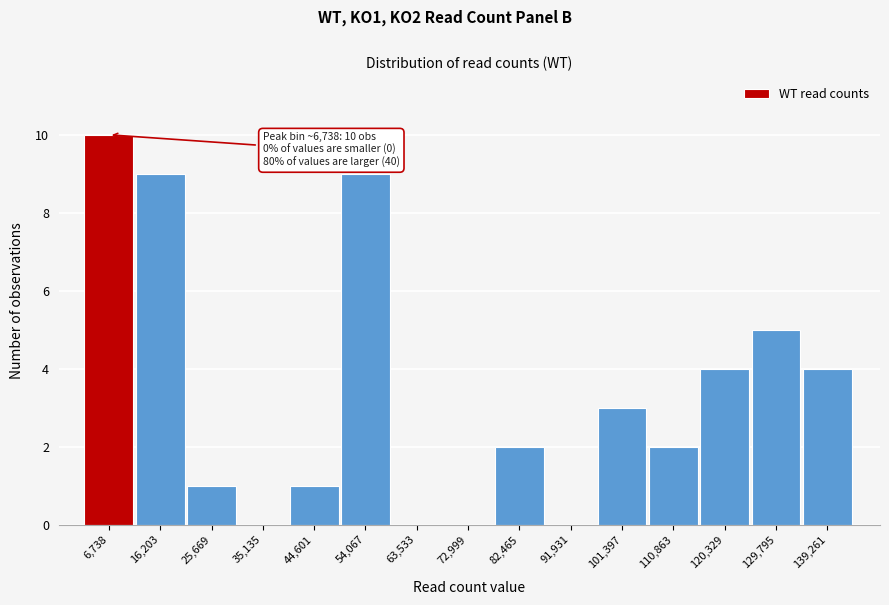

Reading right to left, extract all data points from this chart.

139,261=4	129,795=5	120,329=4	110,863=2	101,397=3	91,931=0	82,465=2	72,999=0	63,533=0	54,067=9	44,601=1	35,135=0	25,669=1	16,203=9	6,738=10